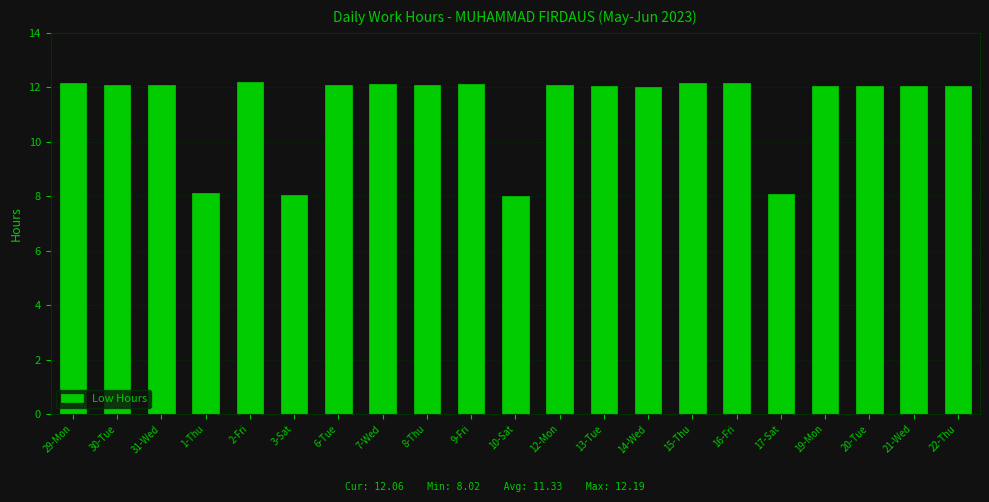

What is the difference between the maximum and minimum values?

4.2